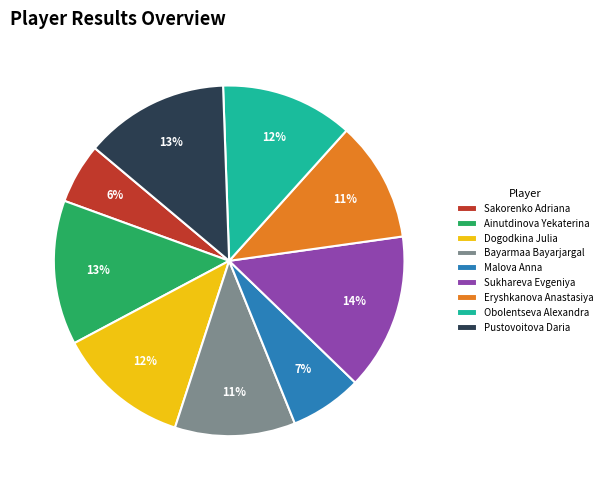

Combined, do Bayarmaa Bayarjargal and Sakorenko Adriana account for over 50%?

No